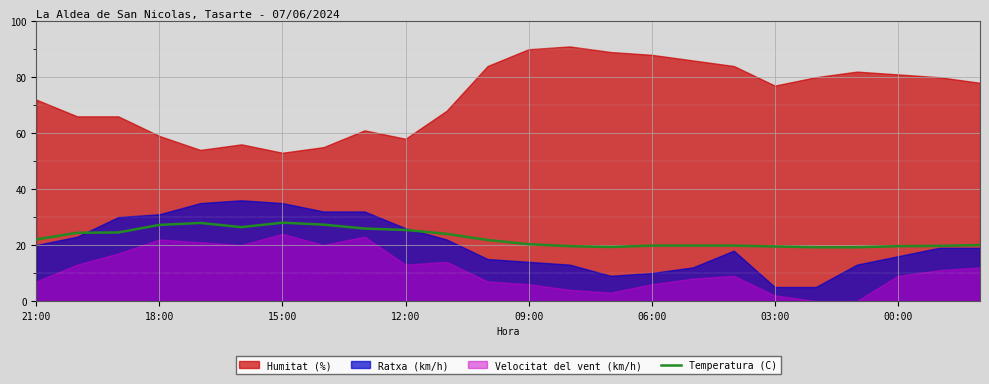

The value at 21:00 is 35.8. True or false?

False